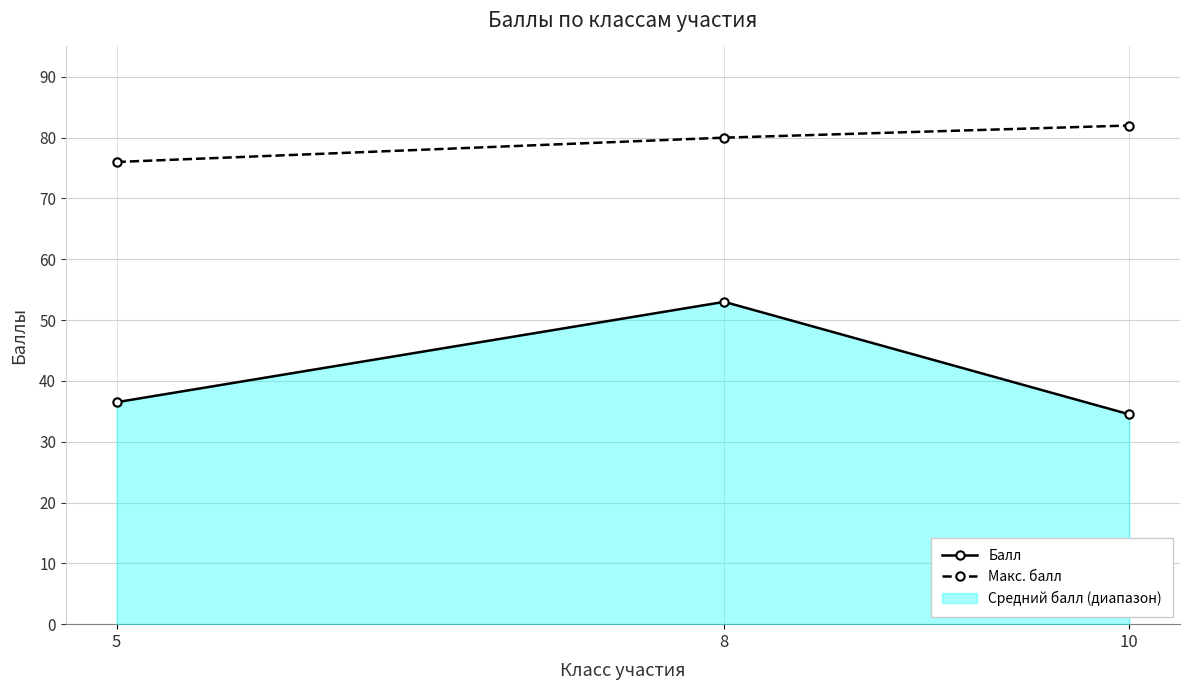

How many data points in Балл are less than 36?

1